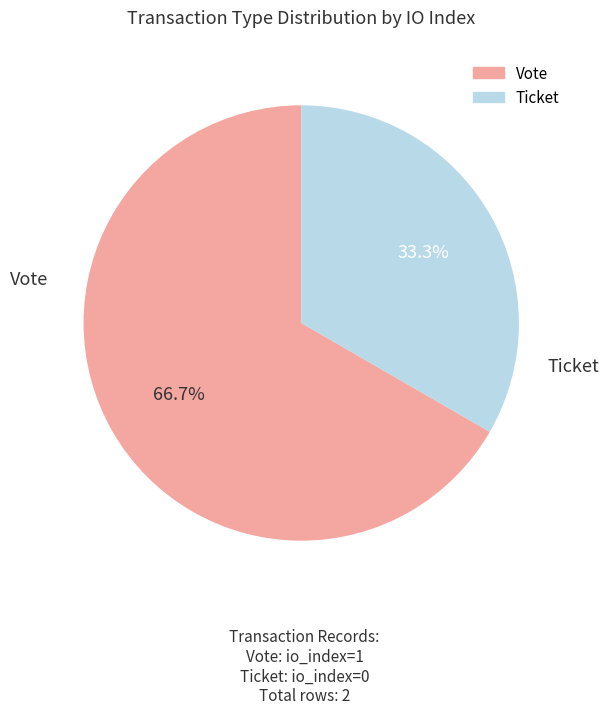

Is there a majority slice in this chart?

Yes